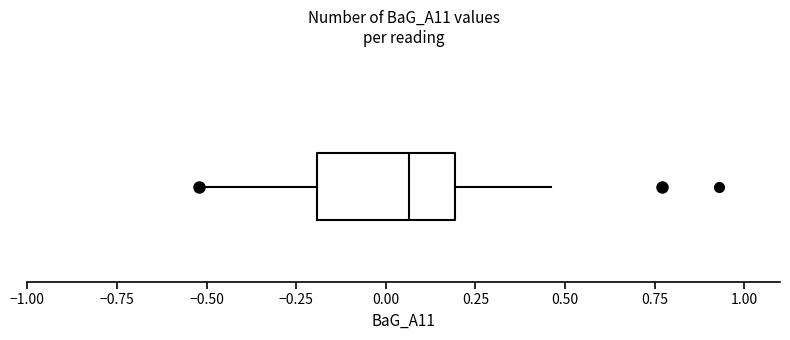

Read this box plot against the x-axis: the position of the median line, the range covered by the box, and the ends of both whiskers. The values are not printed on the chart, so give them approximately, as read against the axis.

median 0.05, box -0.20 to 0.20, whiskers -0.50 to 0.45